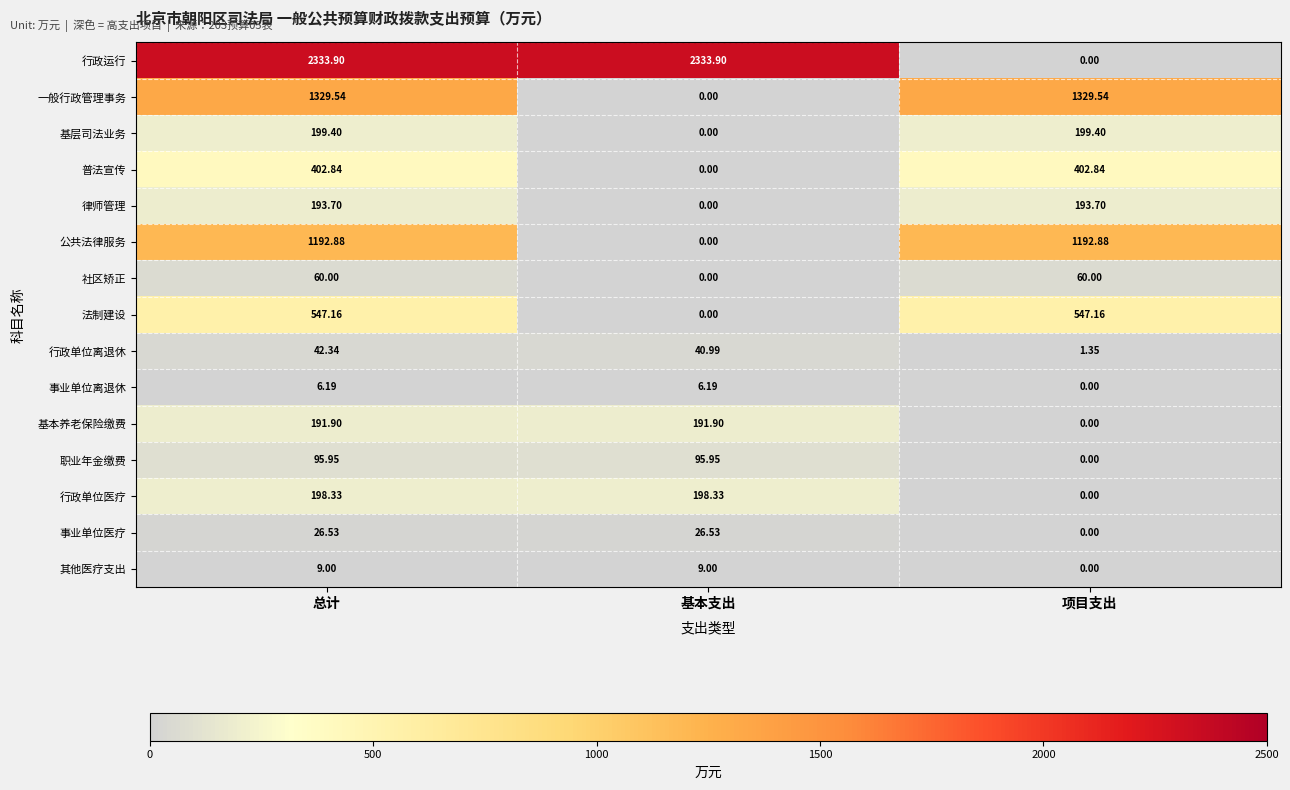

At which label does 行政单位医疗 reach its minimum?

项目支出